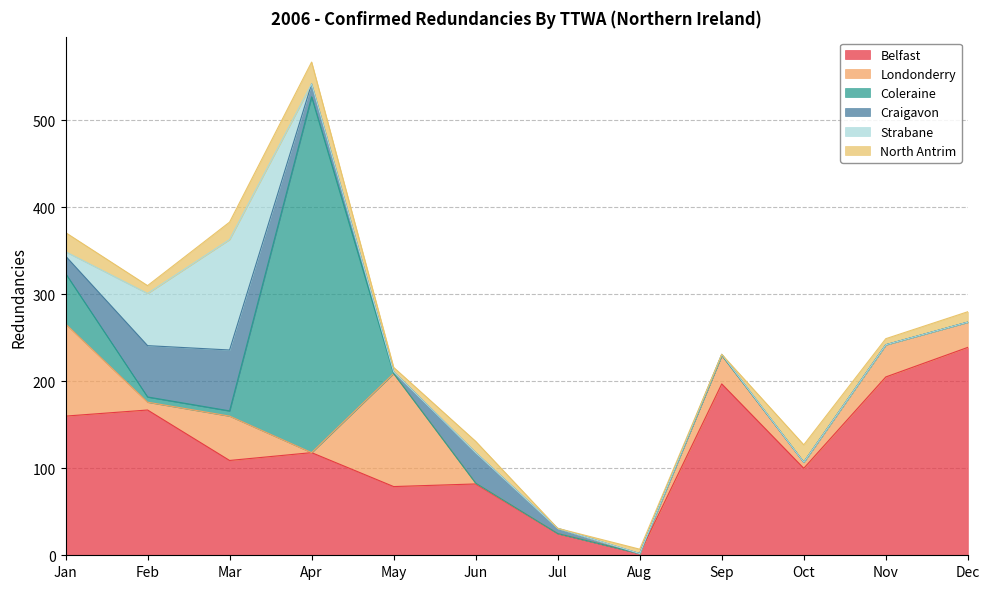

Where do North Antrim and Craigavon first cross each other?

Jan and Feb